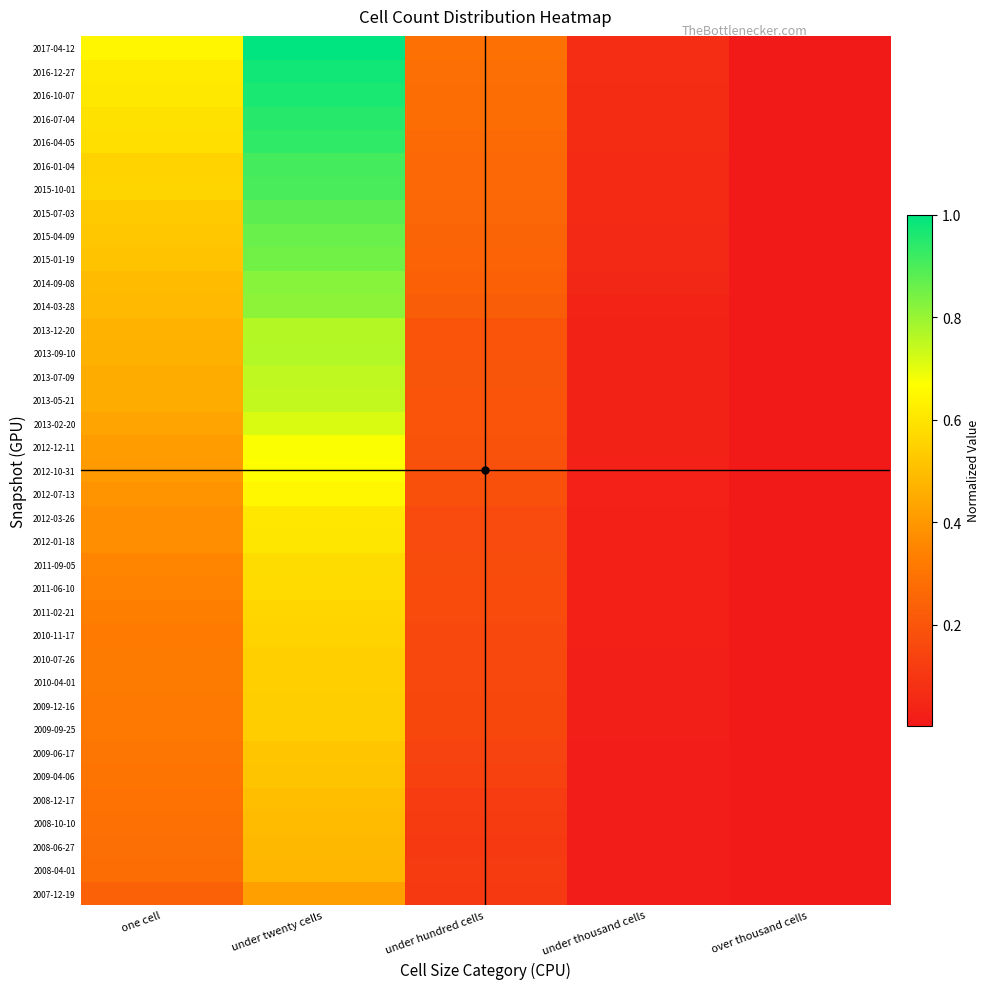

At which category does the chart reach its peak across all series?

under twenty cells